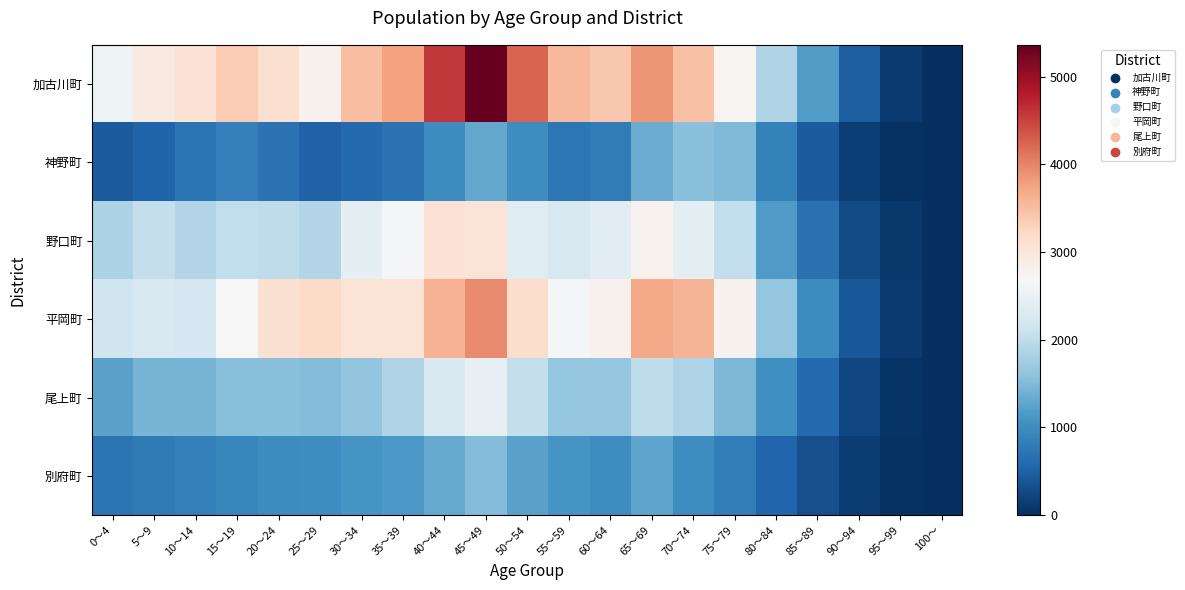

Reading left to right, extract all data points from this chart.

加古川町: 0～4=2552	5～9=2913	10～14=3059	15～19=3368	20～24=3119	25～29=2803	30～34=3490	35～39=3755	40～44=4587	45～49=5363	50～54=4247	55～59=3553	60～64=3398	65～69=3863	70～74=3474	75～79=2742	80～84=1882	85～89=1183	90～94=480	95～99=113	100～=7
神野町: 0～4=447	5～9=536	10～14=725	15～19=849	20～24=695	25～29=504	30～34=599	35～39=698	40～44=1005	45～49=1306	50～54=1019	55～59=745	60～64=814	65～69=1346	70～74=1551	75～79=1501	80～84=877	85～89=446	90～94=156	95～99=32	100～=6
野口町: 0～4=1832	5～9=2053	10～14=1895	15～19=2031	20～24=1994	25～29=1899	30～34=2416	35～39=2628	40～44=3076	45～49=3027	50～54=2357	55～59=2255	60～64=2394	65～69=2785	70～74=2425	75～79=2021	80～84=1165	85～89=690	90～94=278	95～99=85	100～=7
平岡町: 0～4=2149	5～9=2265	10～14=2229	15～19=2670	20～24=3095	25～29=3190	30～34=3046	35～39=3049	40～44=3611	45～49=3941	50～54=3154	55～59=2639	60～64=2798	65～69=3690	70～74=3596	75～79=2793	80～84=1651	85～89=989	90～94=409	95～99=110	100～=15
尾上町: 0～4=1249	5～9=1436	10～14=1445	15～19=1566	20～24=1557	25～29=1514	30～34=1628	35～39=1880	40～44=2268	45～49=2456	50～54=2050	55～59=1650	60～64=1640	65～69=1993	70～74=1845	75～79=1485	80～84=1035	85～89=595	90～94=239	95～99=54	100～=12
別府町: 0～4=720	5～9=795	10～14=848	15～19=937	20～24=986	25～29=1026	30～34=1100	35～39=1133	40～44=1335	45～49=1520	50～54=1246	55～59=1094	60～64=1016	65～69=1266	70～74=1019	75～79=822	80～84=564	85～89=335	90～94=142	95～99=35	100～=0